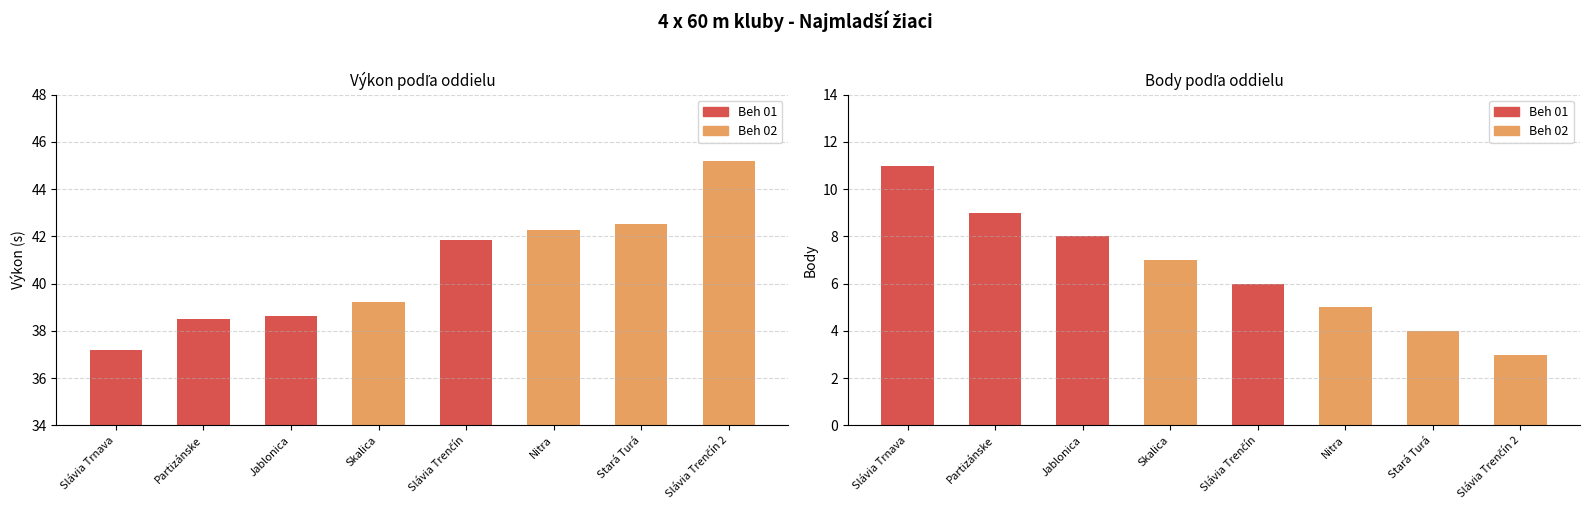

Does the chart contain stacked bars?

No